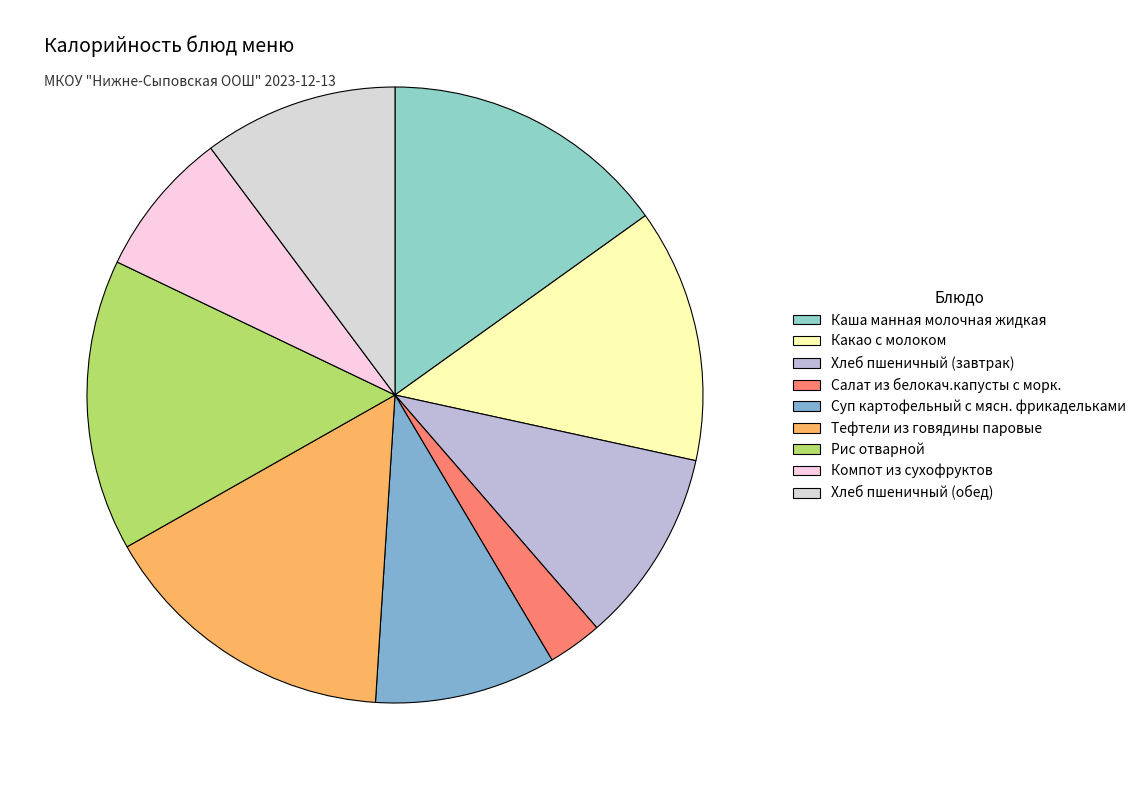

Do Рис отварной and Хлеб пшеничный (завтрак) together represent more than half of the pie?

No